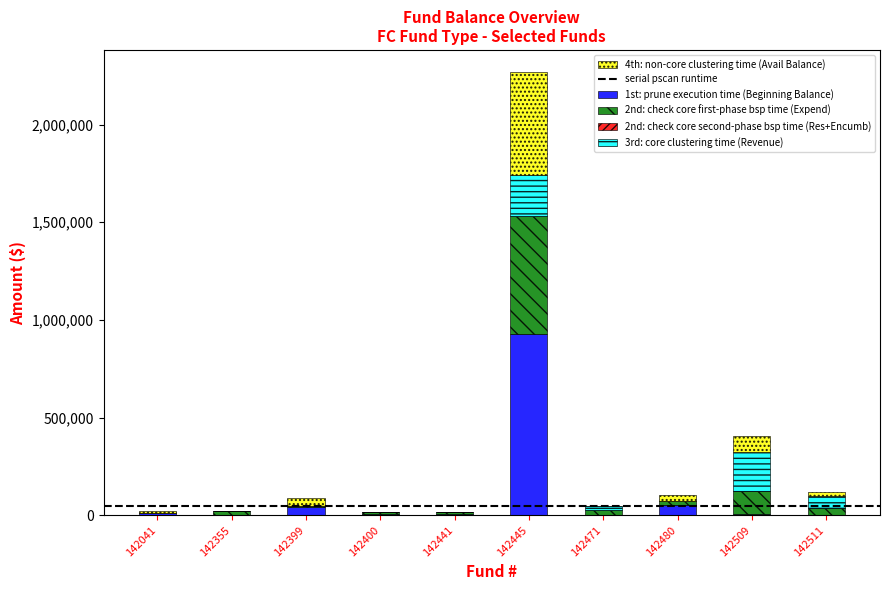

What is the maximum value for 1st: prune execution time (Beginning Balance)?

928097.7